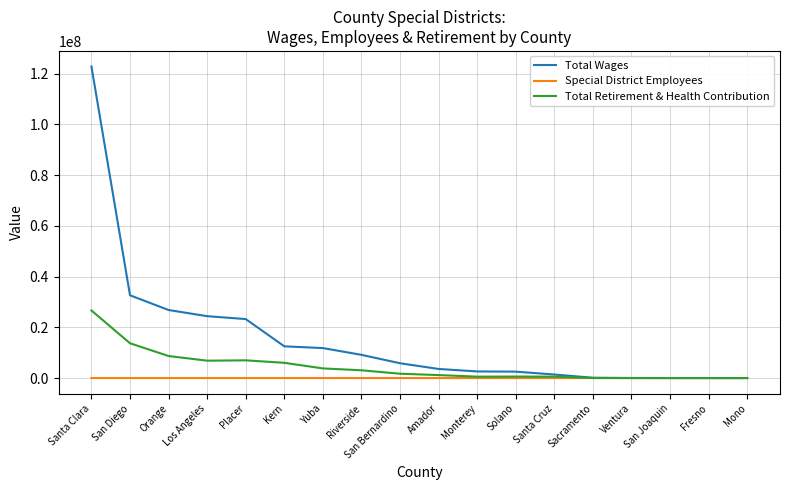

What is the difference between the second highest and minimum values in the Total Wages series?

32611742